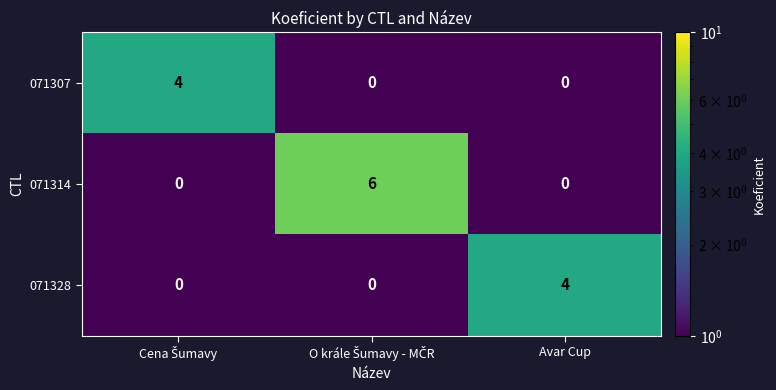

True or false: 071328 has a value of 4 at Avar Cup.

True